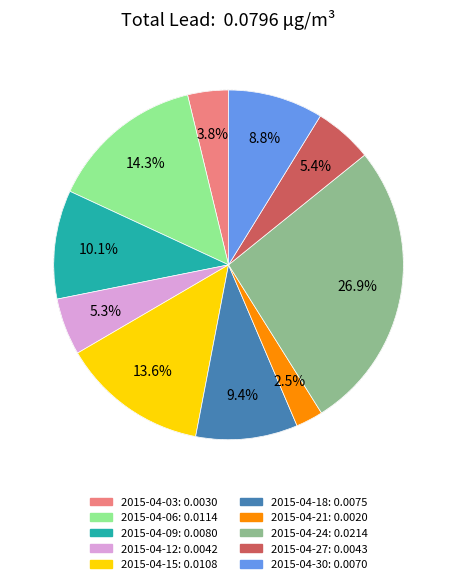

To the nearest percent, what percentage of the pie is 2015-04-09?

10%